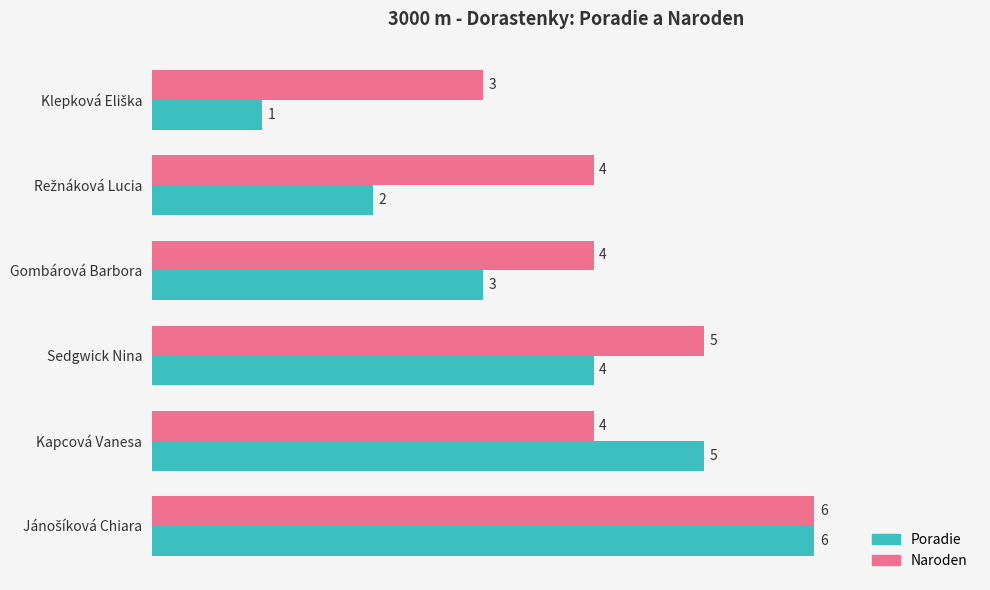

Which series has the widest spread of values?

Poradie